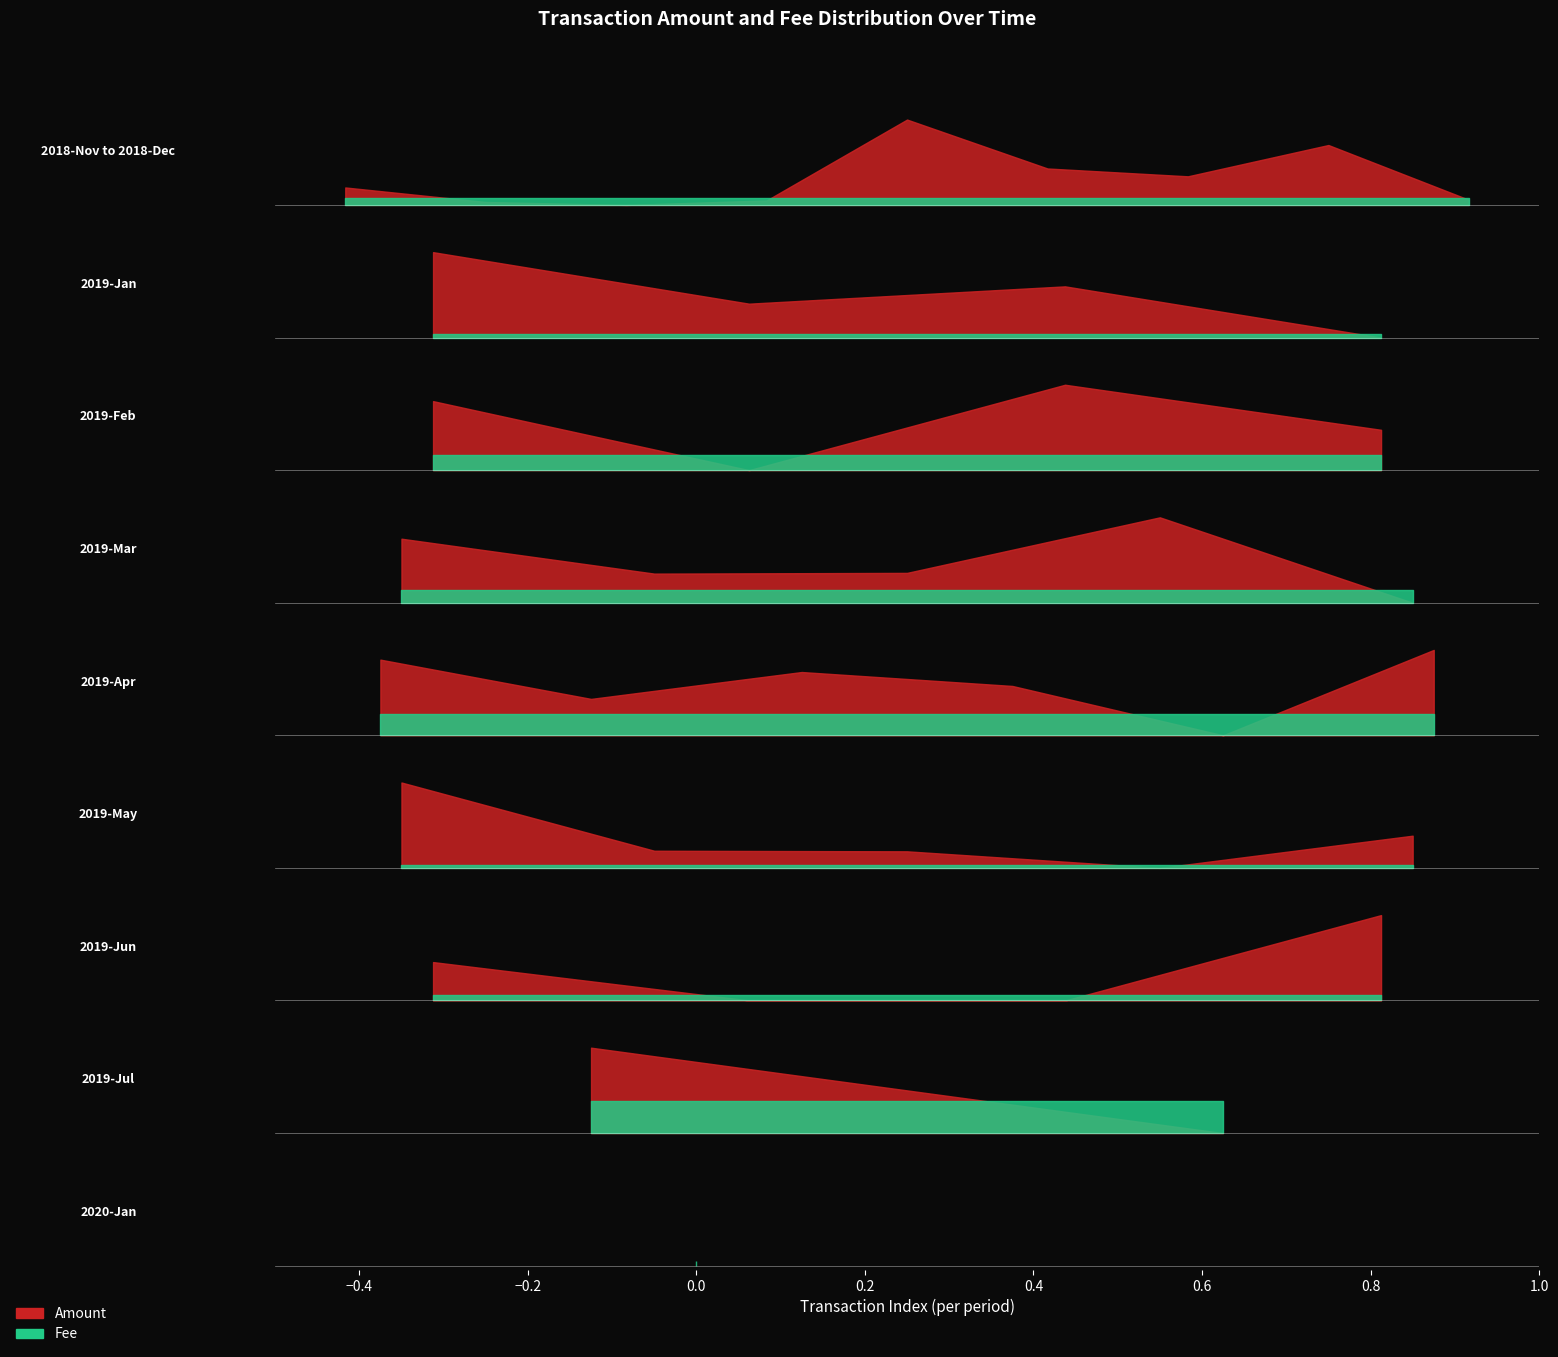

At how many categories does at least one series exceed 16?

20